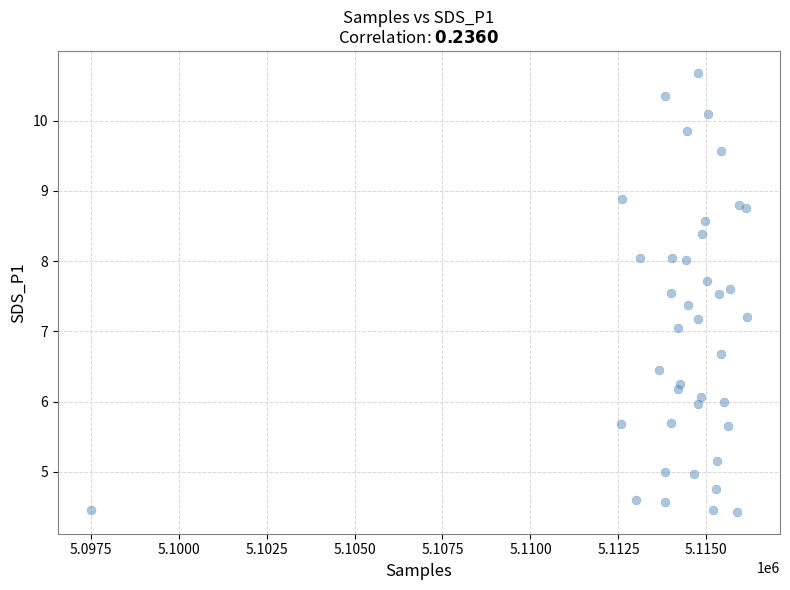

What is the range of X values (max minus min)?

18657.0